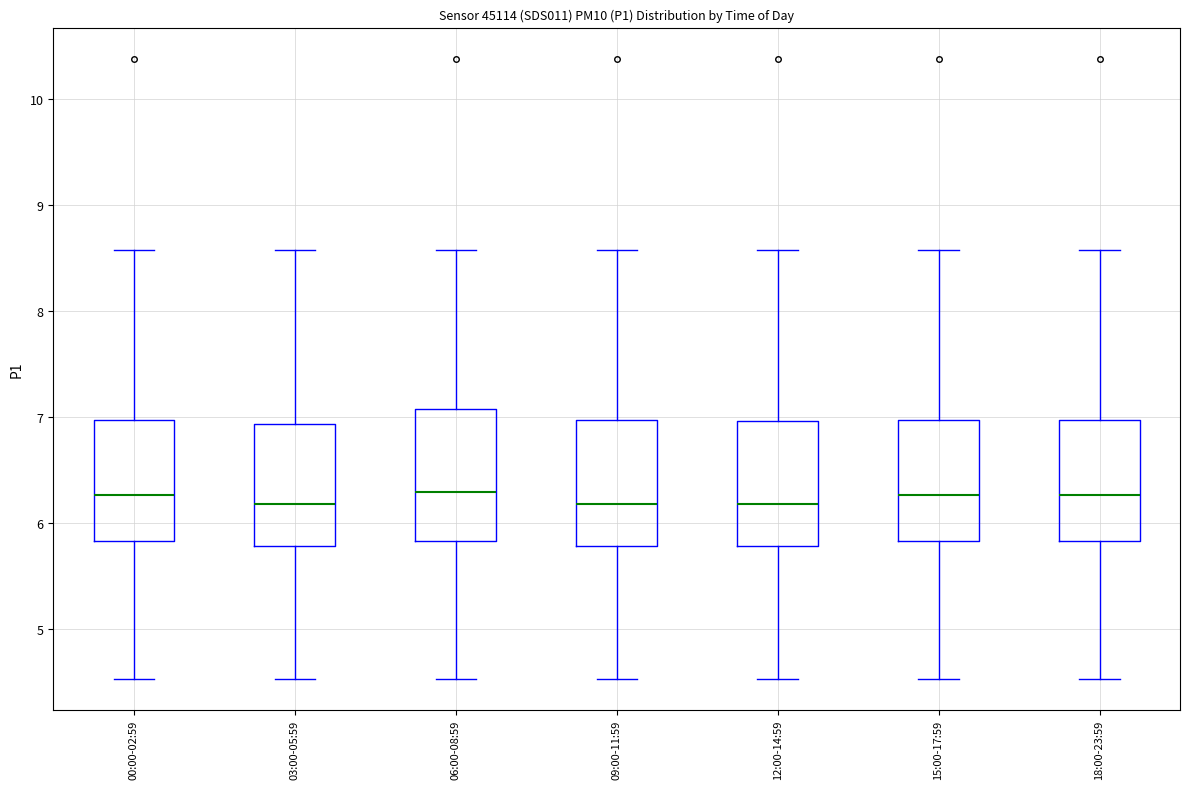

Reading left to right, read every box against the y-axis: the position of its median line, the range the box covers, and the ends of its whiskers. The values are not printed on the chart, so give them approximately, as read against the axis.

00:00-02:59: median 6.3, box 5.8 to 7.0, whiskers 4.5 to 8.6
03:00-05:59: median 6.2, box 5.8 to 6.9, whiskers 4.5 to 8.6
06:00-08:59: median 6.3, box 5.8 to 7.1, whiskers 4.5 to 8.6
09:00-11:59: median 6.2, box 5.8 to 7.0, whiskers 4.5 to 8.6
12:00-14:59: median 6.2, box 5.8 to 7.0, whiskers 4.5 to 8.6
15:00-17:59: median 6.3, box 5.8 to 7.0, whiskers 4.5 to 8.6
18:00-23:59: median 6.3, box 5.8 to 7.0, whiskers 4.5 to 8.6